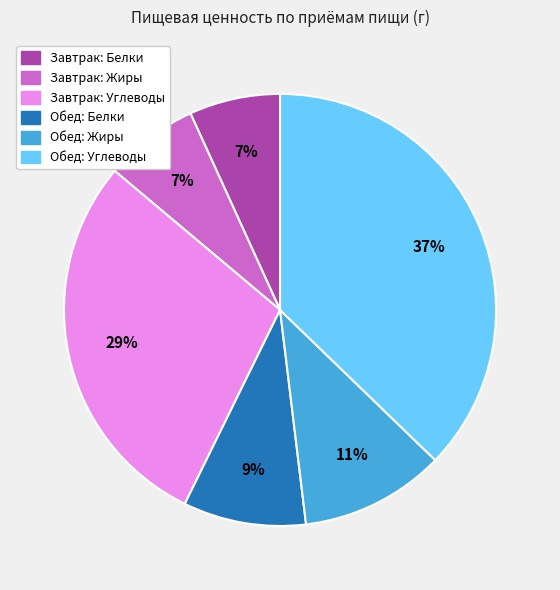

To the nearest percent, what is the difference between the largest and smallest slice percentages?

30%